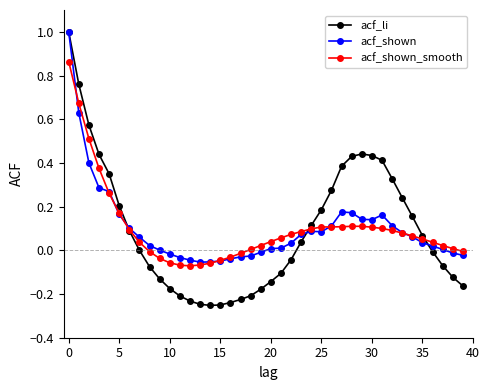

Which series has the largest range (max minus min)?

acf_li